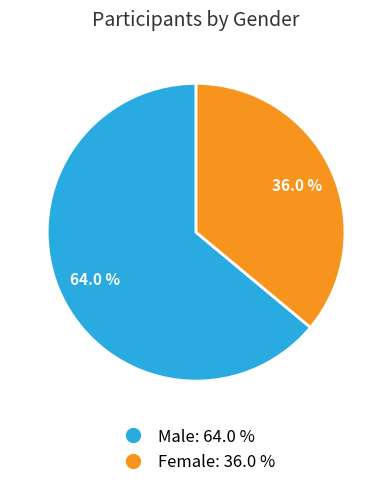

Which category has the smallest portion of the pie?

Female